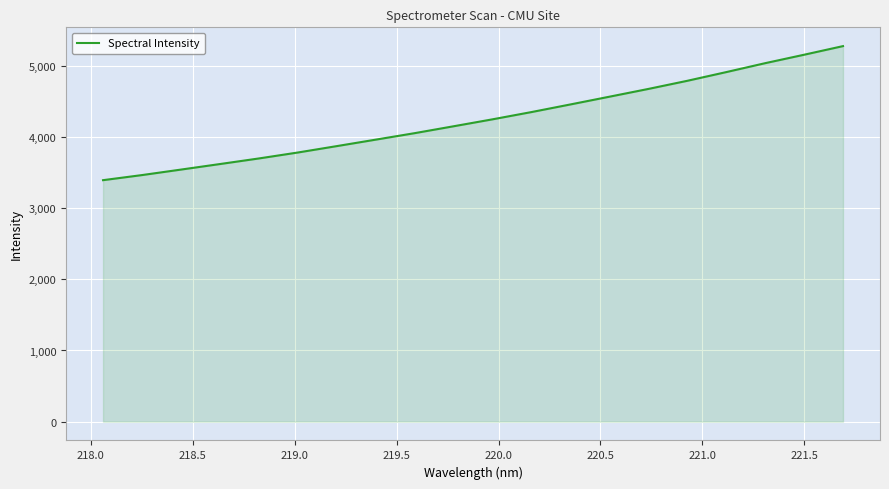

What is the greatest value displayed?

5274.3